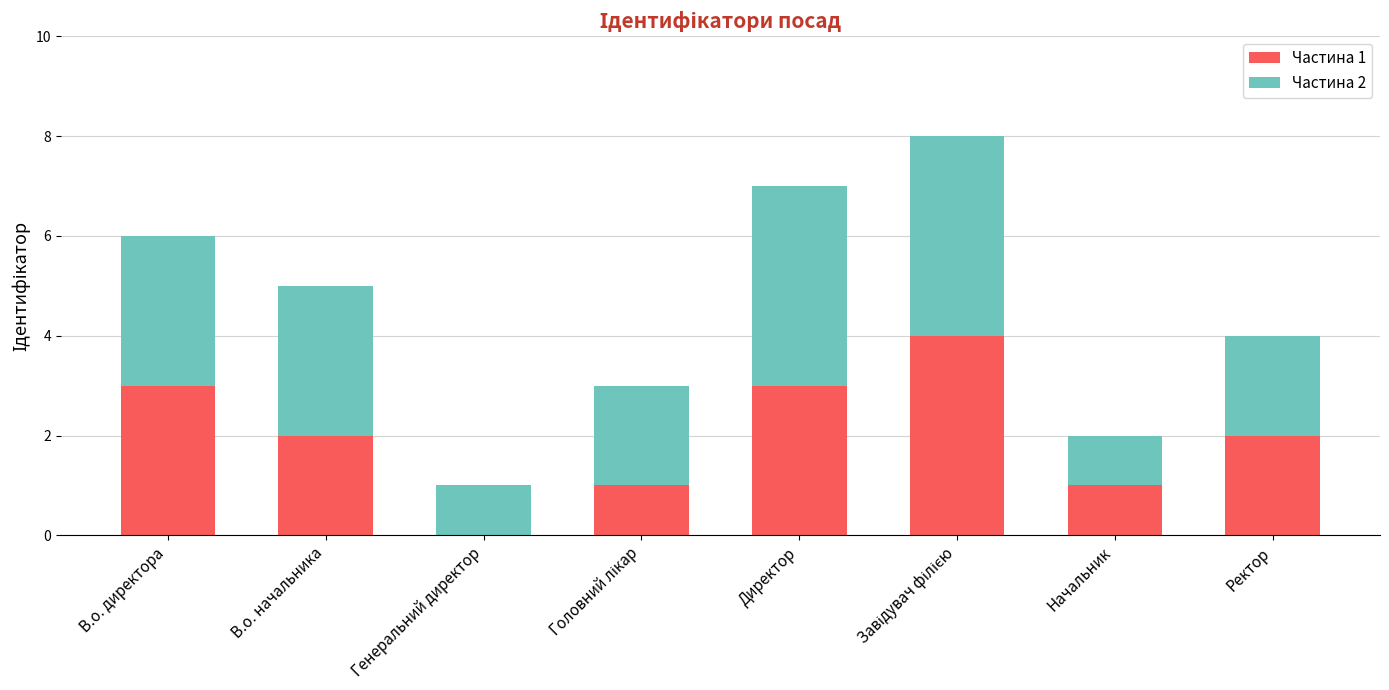

Does the chart contain stacked bars?

Yes